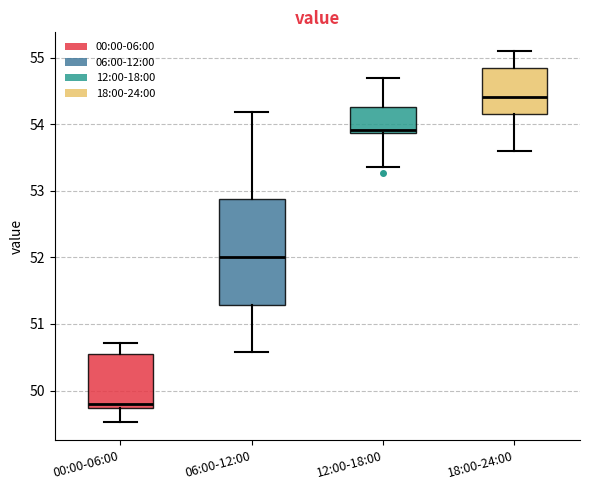

Reading left to right, read every box against the y-axis: the position of its median line, the range the box covers, and the ends of its whiskers. The values are not printed on the chart, so give them approximately, as read against the axis.

00:00-06:00: median 49.8, box 49.7 to 50.6, whiskers 49.5 to 50.7
06:00-12:00: median 52.0, box 51.3 to 52.9, whiskers 50.6 to 54.2
12:00-18:00: median 53.9 (just above the box's lower edge), box 53.9 to 54.3, whiskers 53.4 to 54.7
18:00-24:00: median 54.4, box 54.2 to 54.9, whiskers 53.6 to 55.1